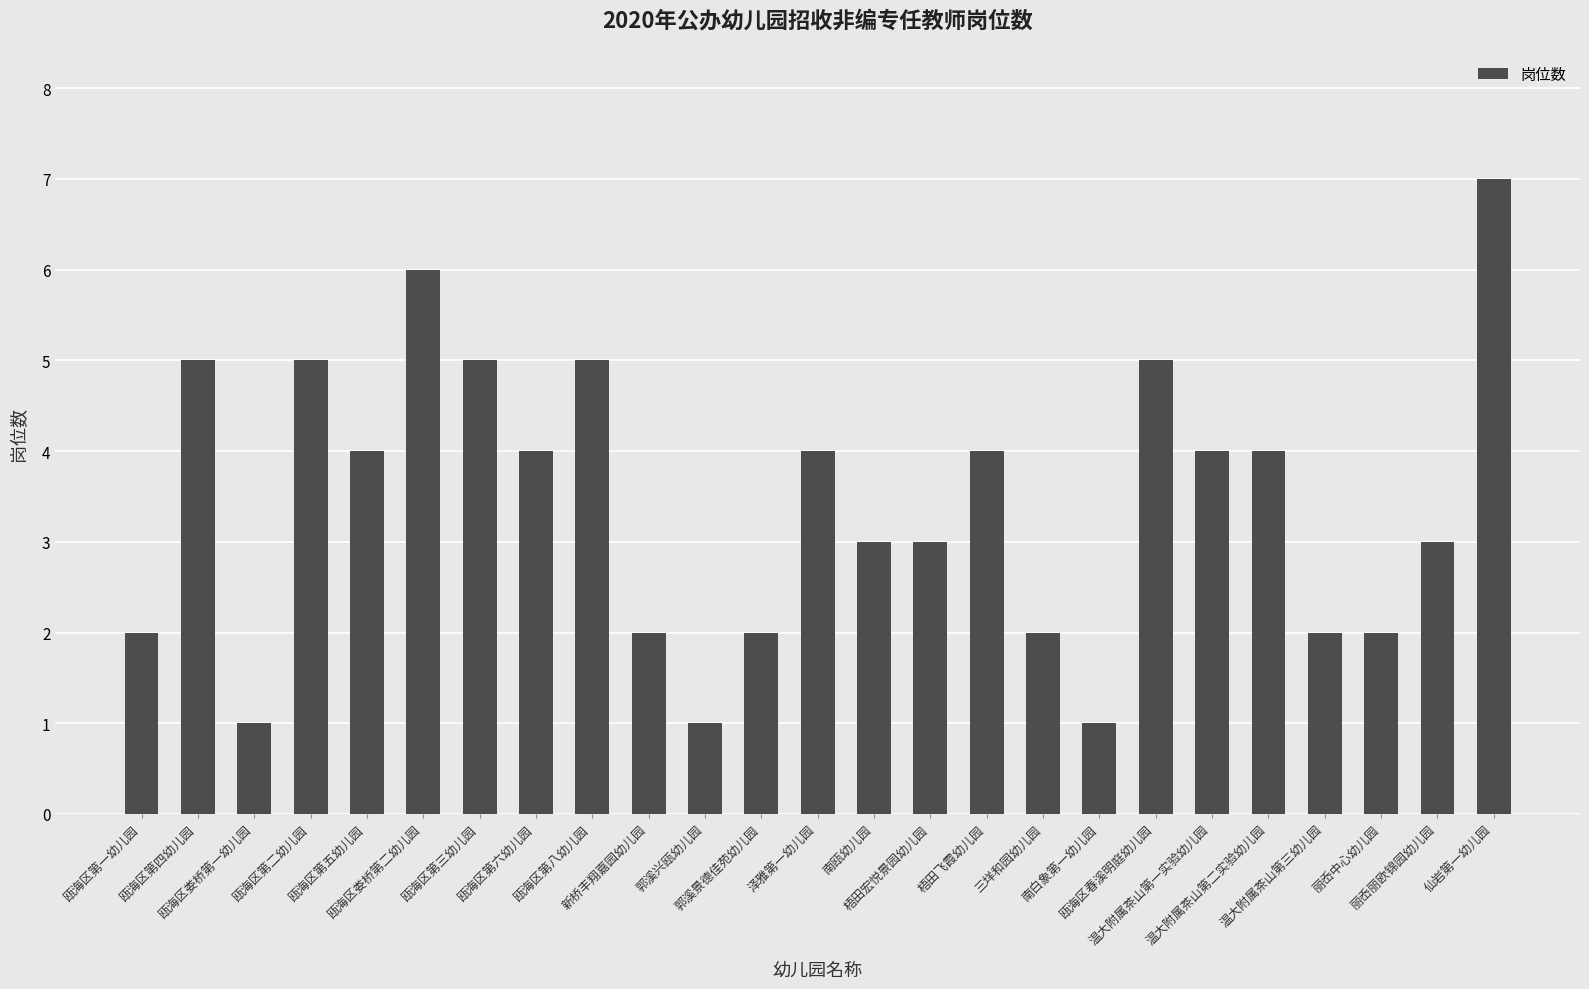

What position from the left is 温大附属茶山第二实验幼儿园?

21